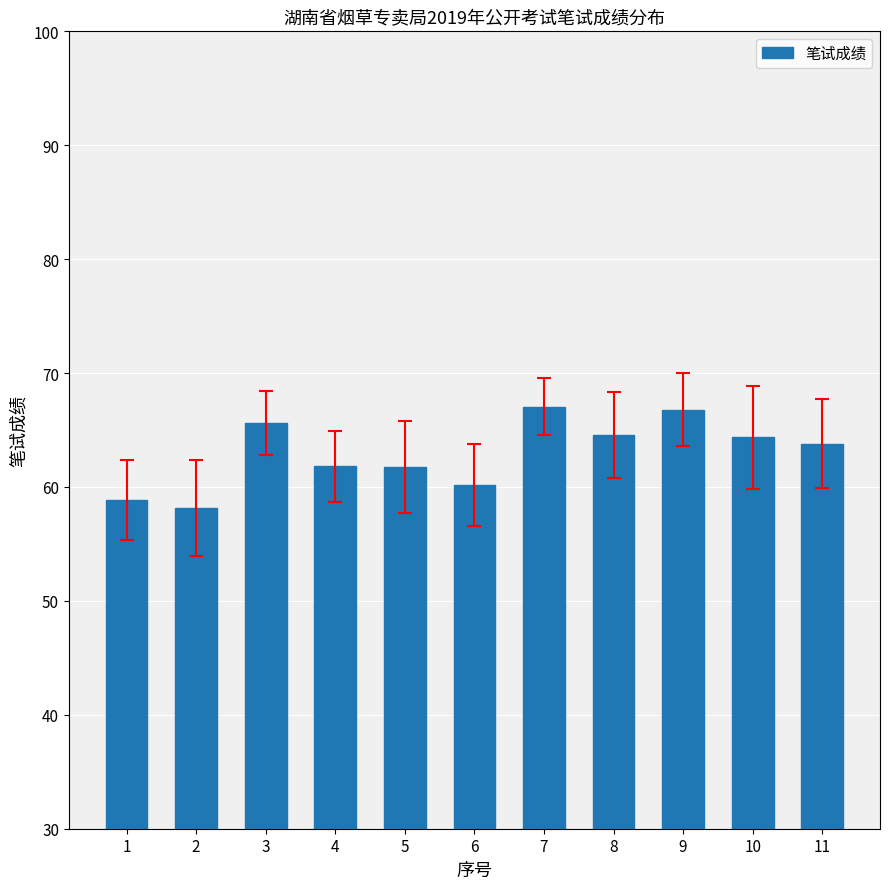

What value does the data have at 6?

60.2